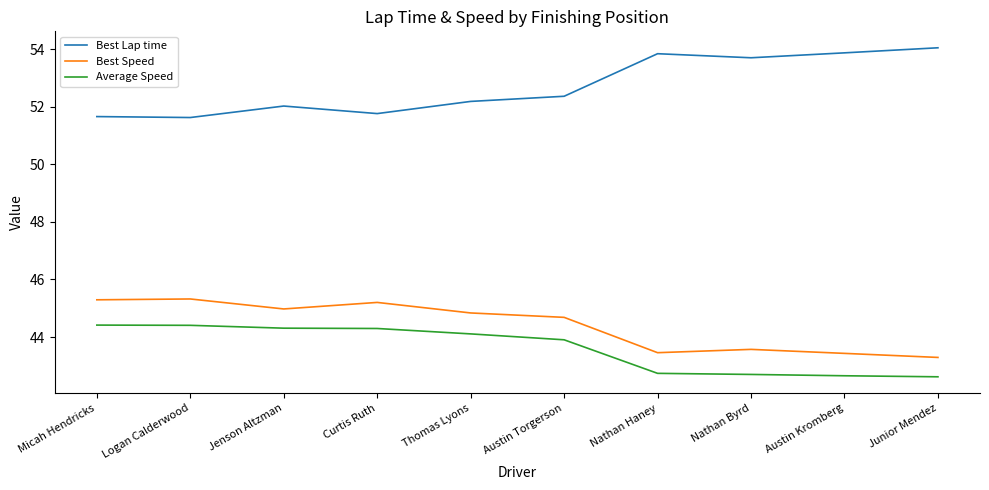

How many Best Lap time values are between 51 and 53?

6